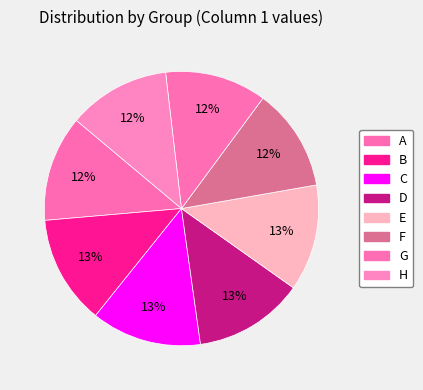

How many slices are in this pie chart?

8